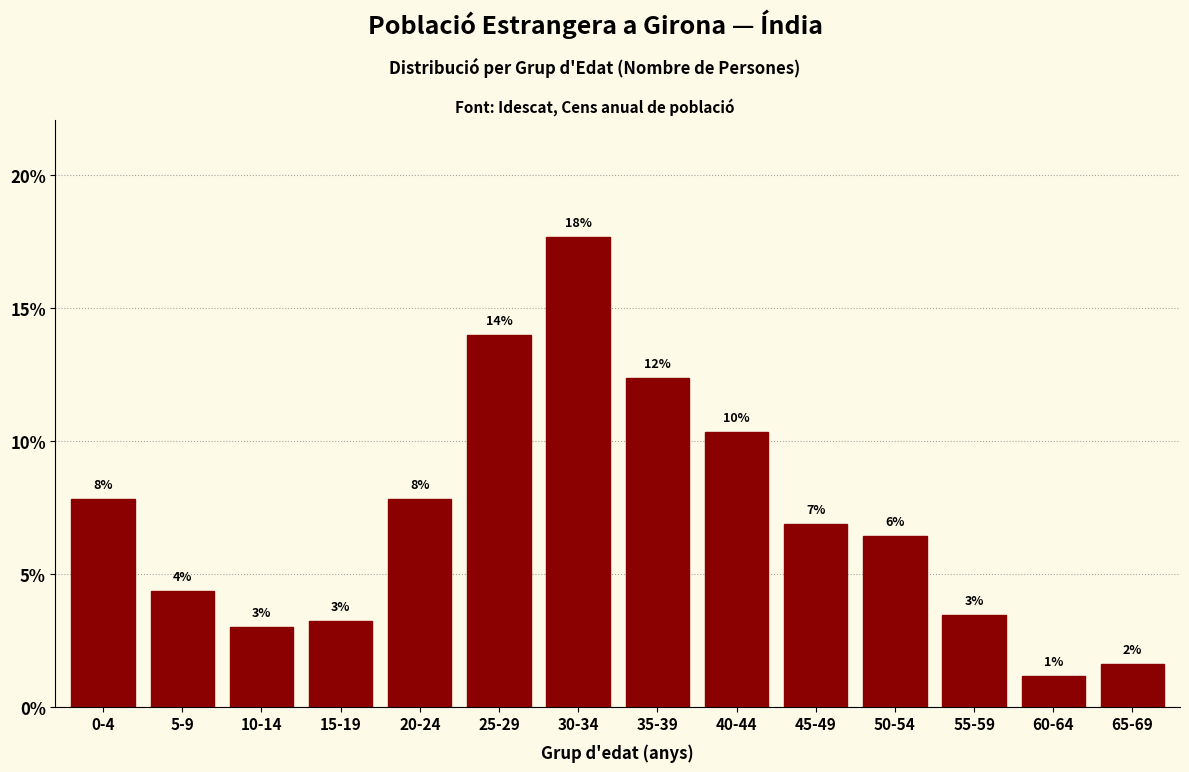

How many bars are there in total?

14